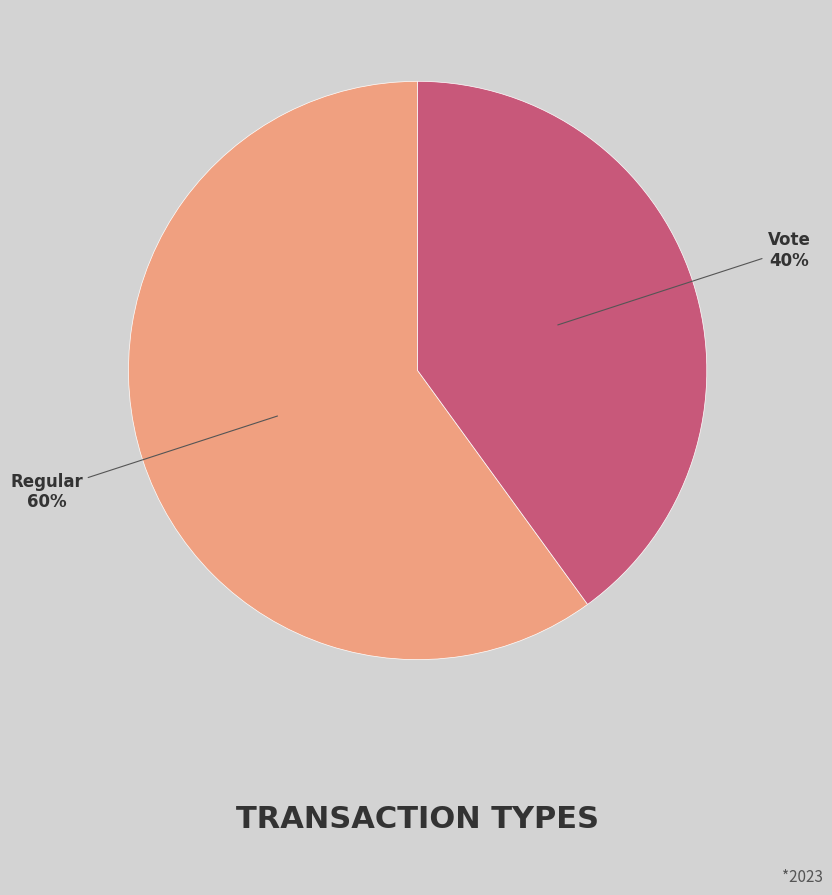

What is the largest slice in the pie chart?

Regular